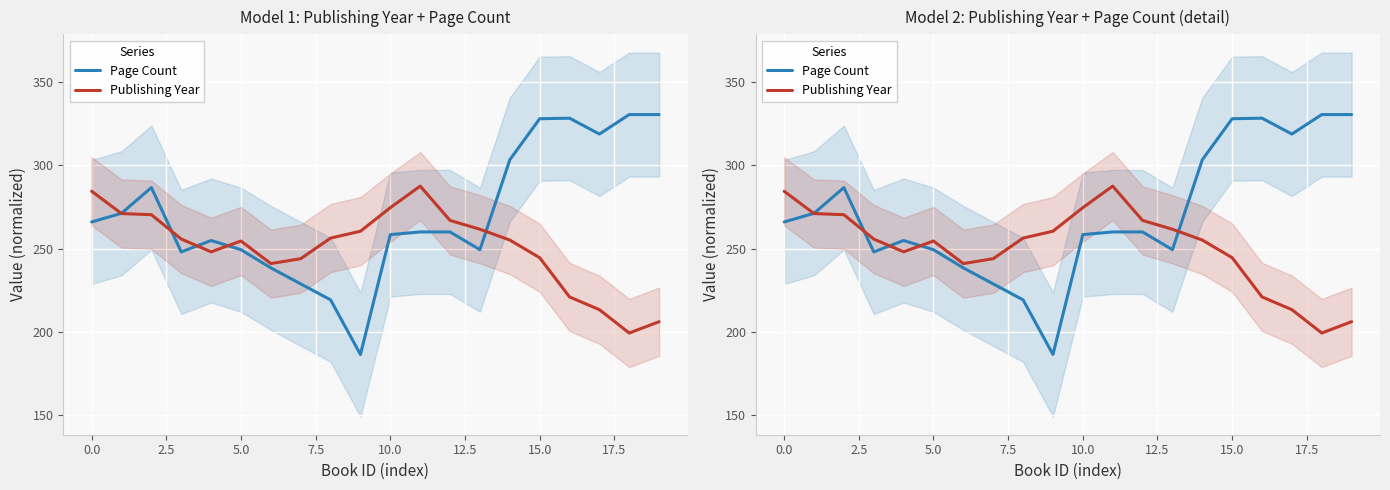

Reading left to right, list all the values displayed in this chart.

Page Count: 266.0	271.2	286.7	248.0	254.9	249.3	238.4	228.8	219.2	186.4	258.4	260.0	260.0	249.3	303.3	328.0	328.3	318.8	330.5	330.5
Publishing Year: 284.4	271.0	270.4	255.7	248.1	254.5	241.0	243.9	256.3	260.4	274.6	287.5	266.9	261.6	255.1	244.5	221.0	213.3	199.3	206.1